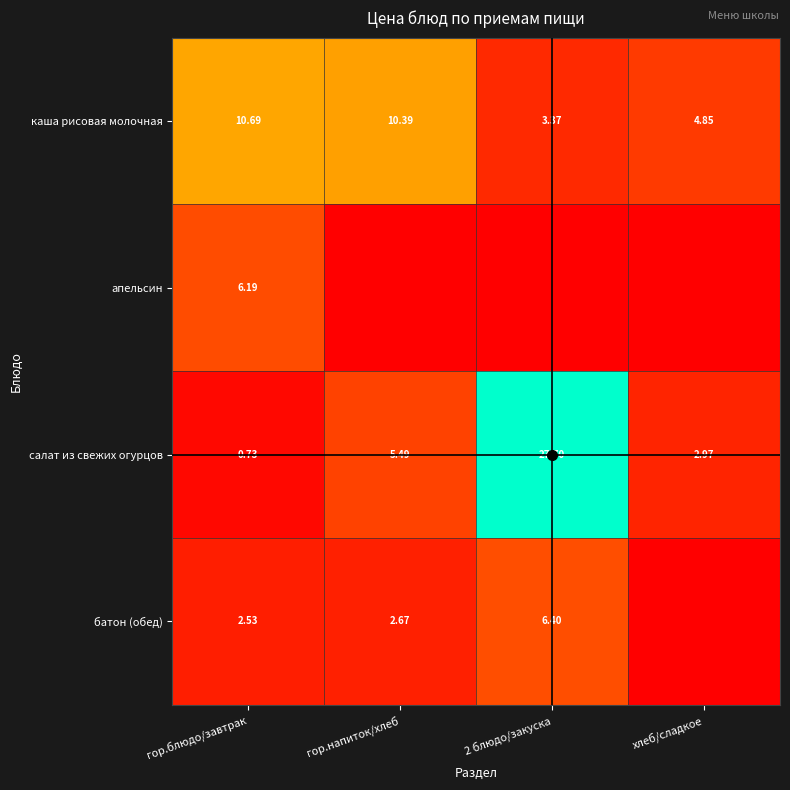

Is the value of батон (обед) at 2 блюдо/закуска greater than the value of салат из свежих огурцов at гор.блюдо/завтрак?

Yes